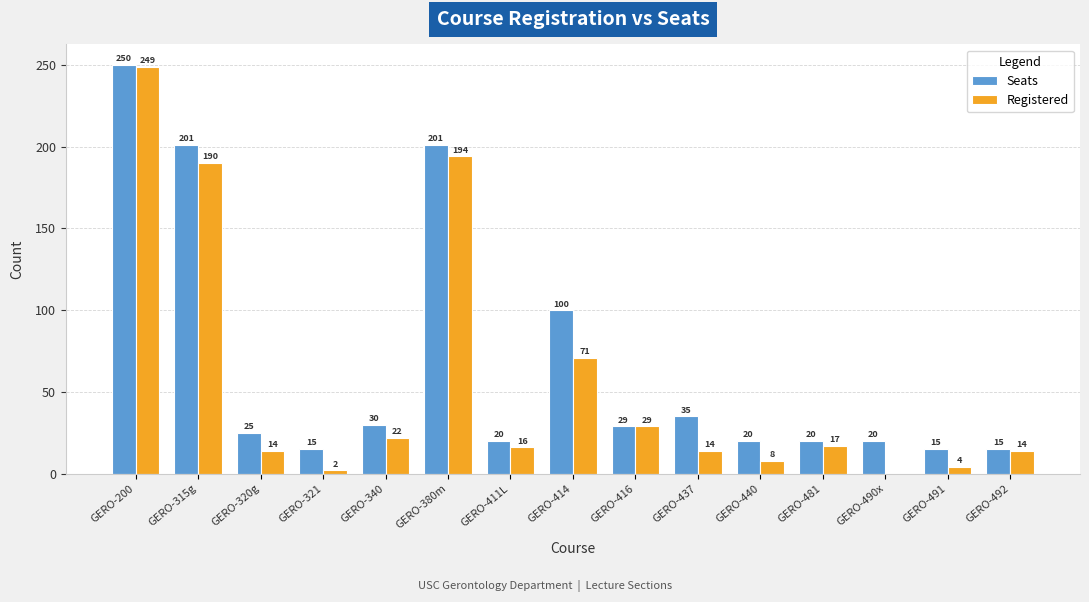

Is the value of Seats at GERO-490x greater than the value of Registered at GERO-491?

Yes